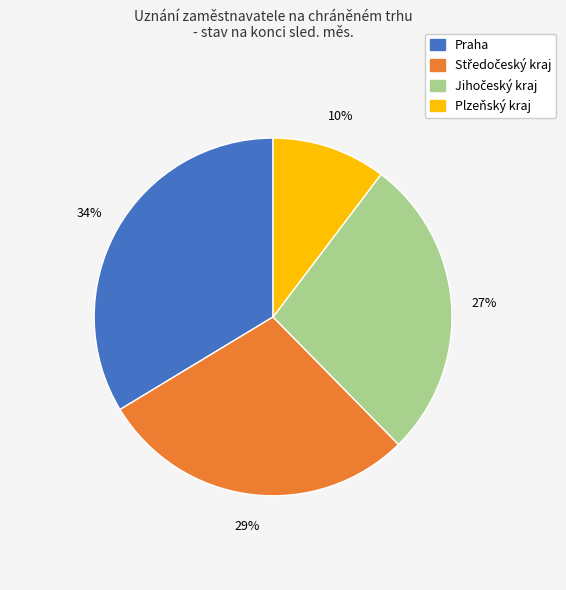

Which slice is the largest?

Praha